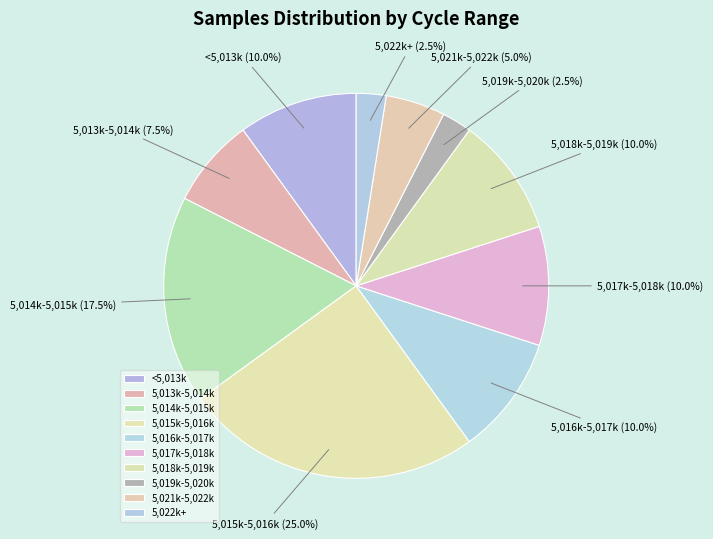

Combined, what portion of the pie is 5,016k-5,017k and 5,022k+?

12.5%